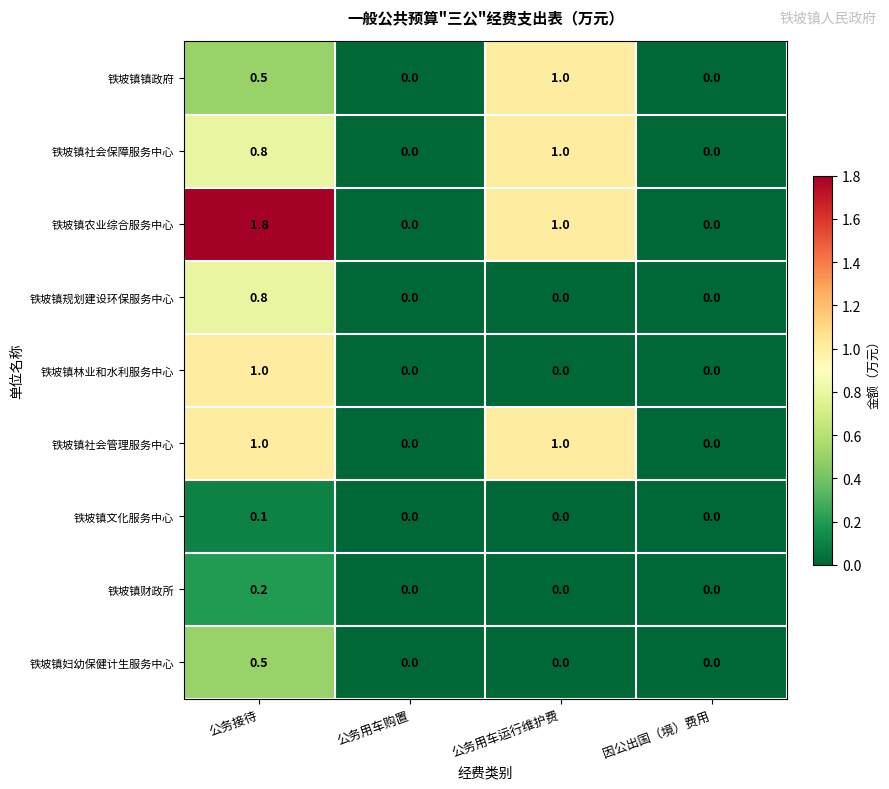

Is it true that 铁坡镇镇政府 equals 0.5 at 公务用车运行维护费?

False